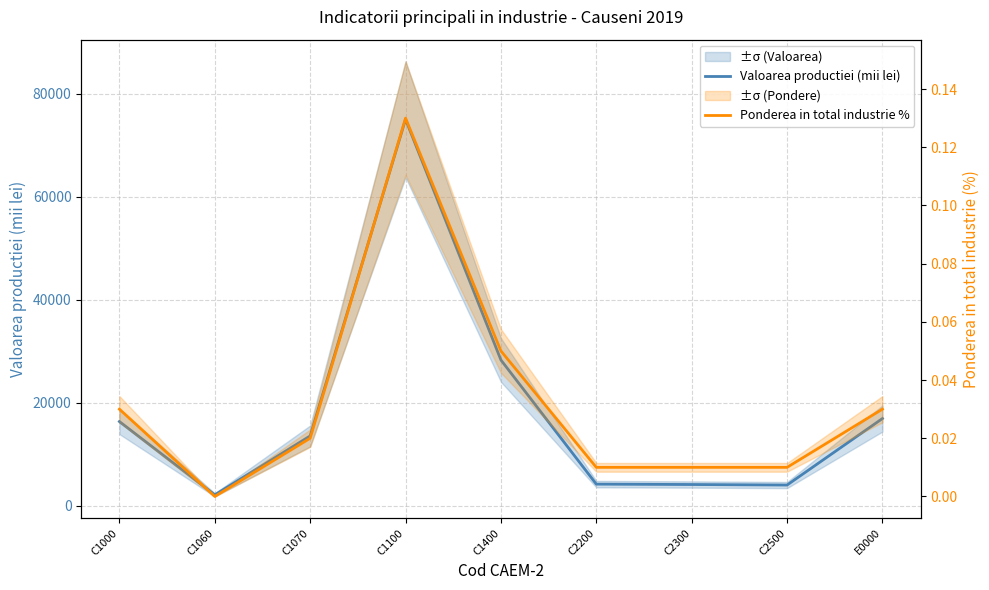

At which category does Ponderea in total industrie % reach its first local valley?

C1060